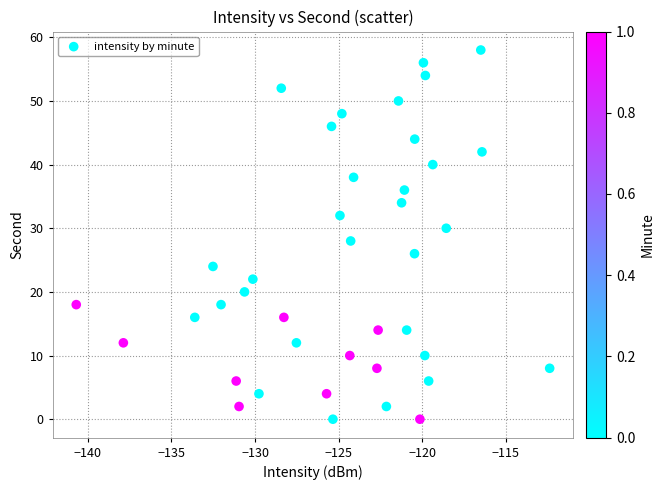

What is the range of Y values (max minus min)?

58